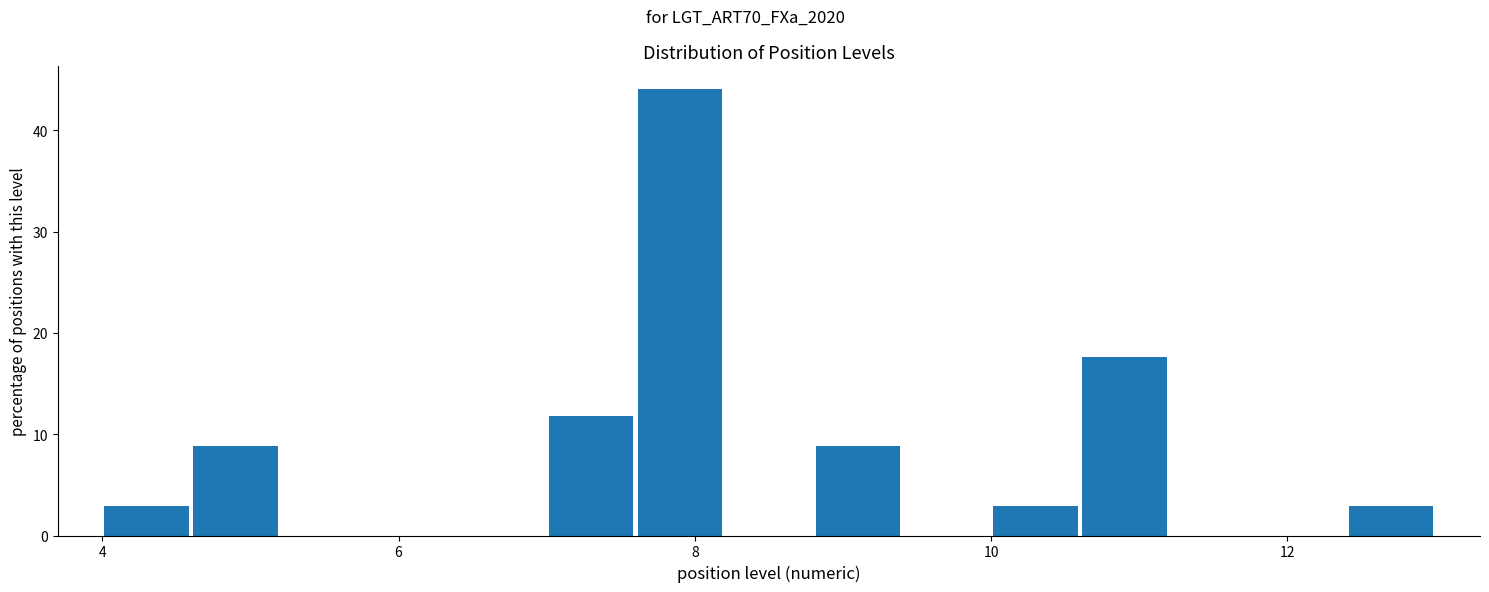

Read against the x-axis, roughly where is the centre of the tallest bar?

8.0